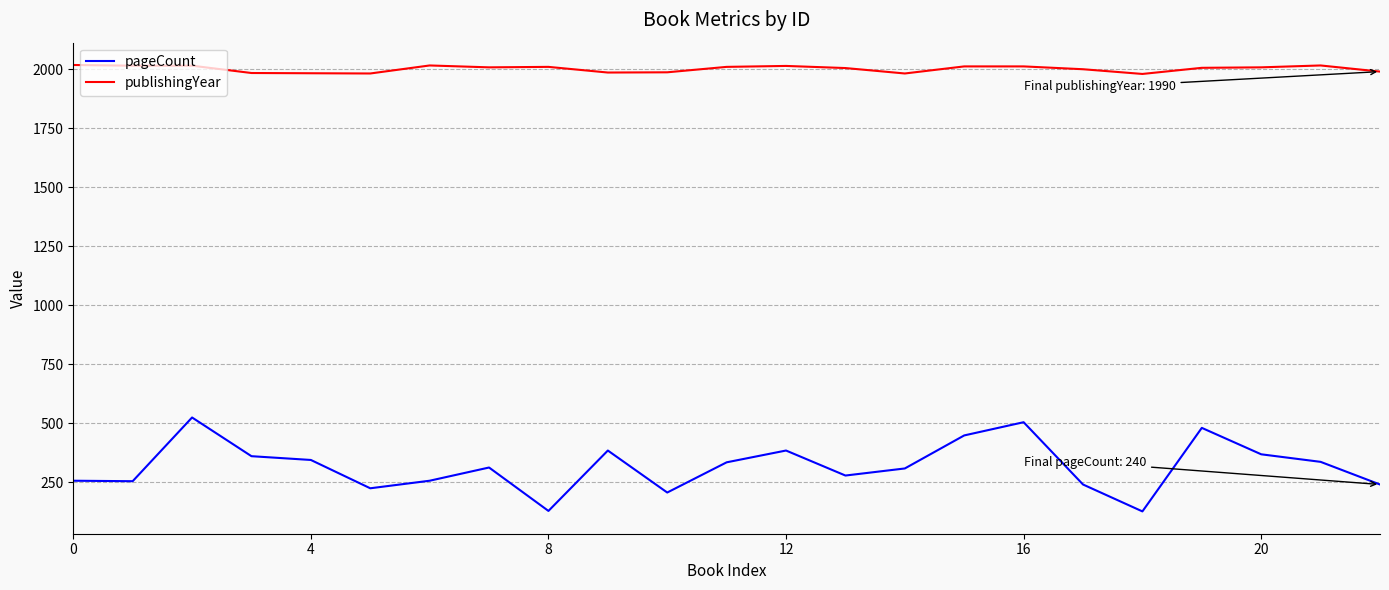

What is the average value of the pageCount series?

317